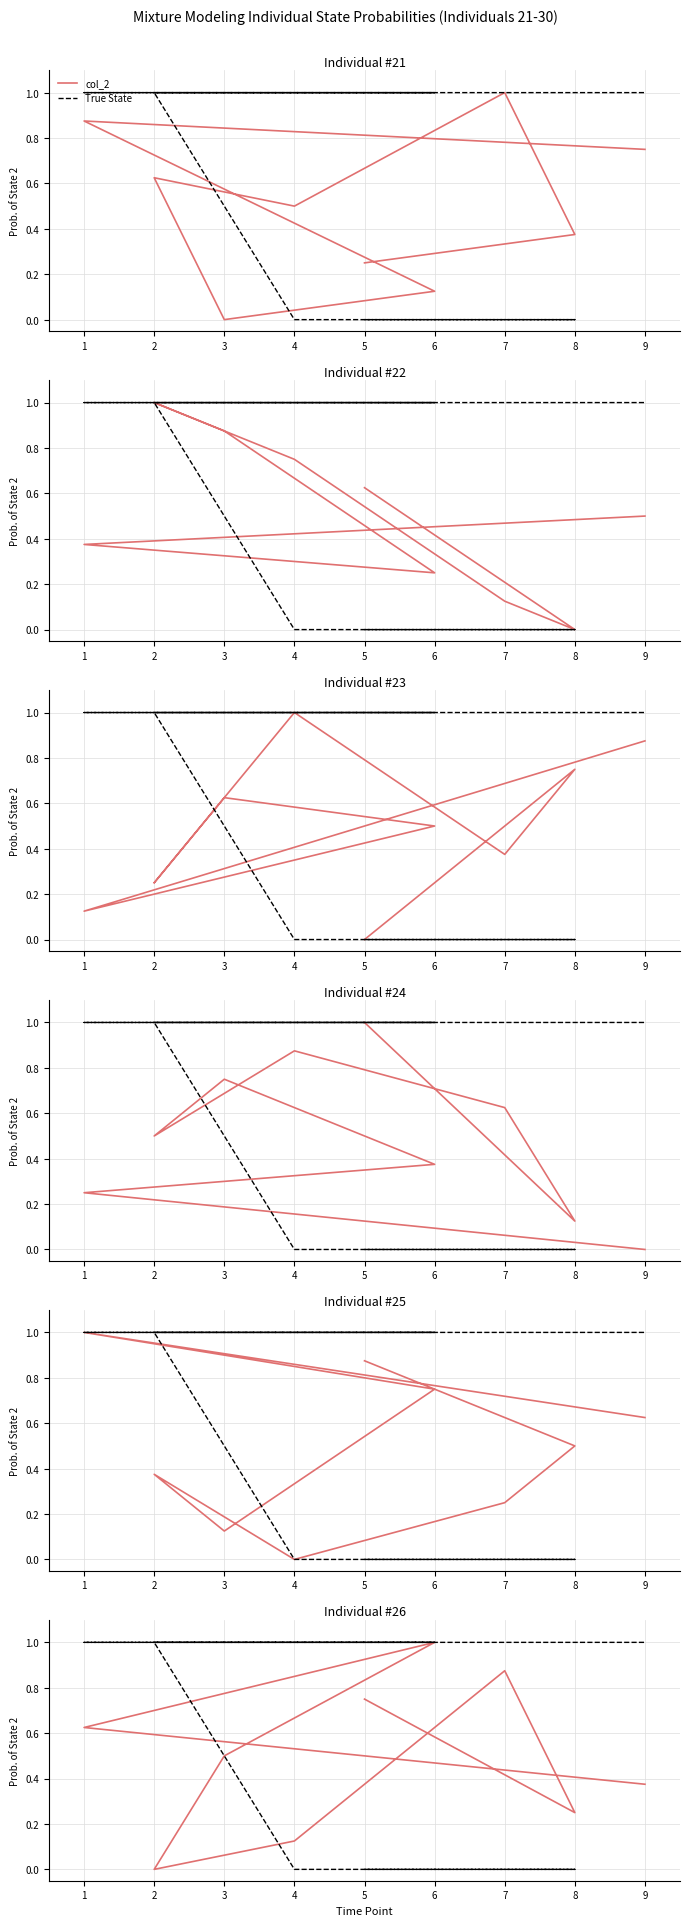

Which category has the lowest value across all series?

3